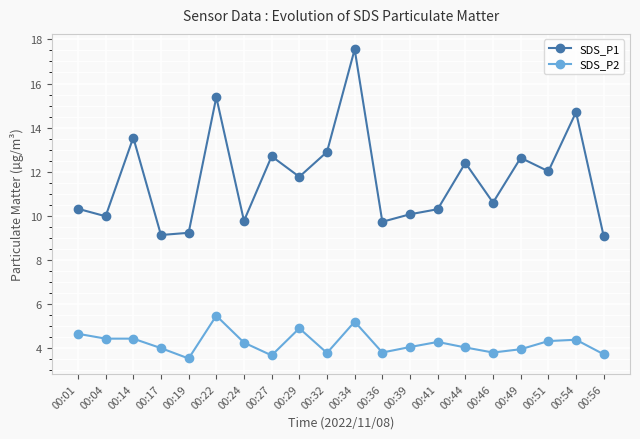

At which category does SDS_P1 reach its first local valley?

00:04